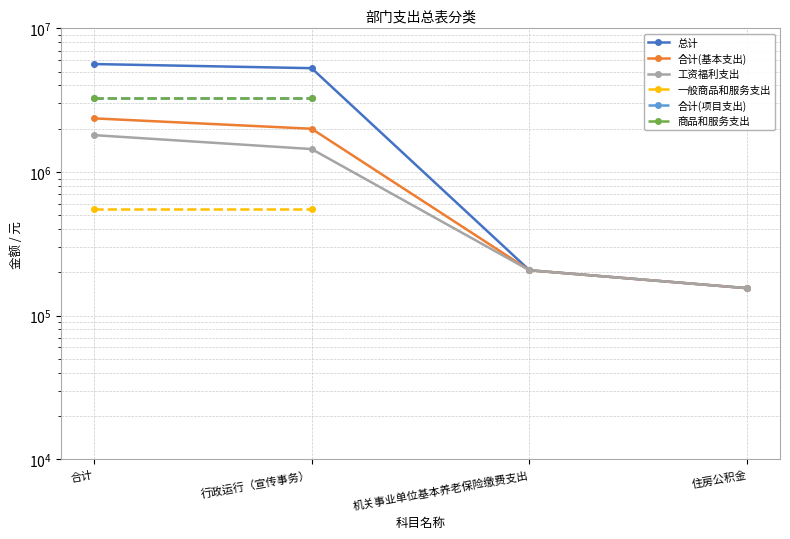

True or false: 合计(基本支出) has a value of 843333.6 at 合计.

False